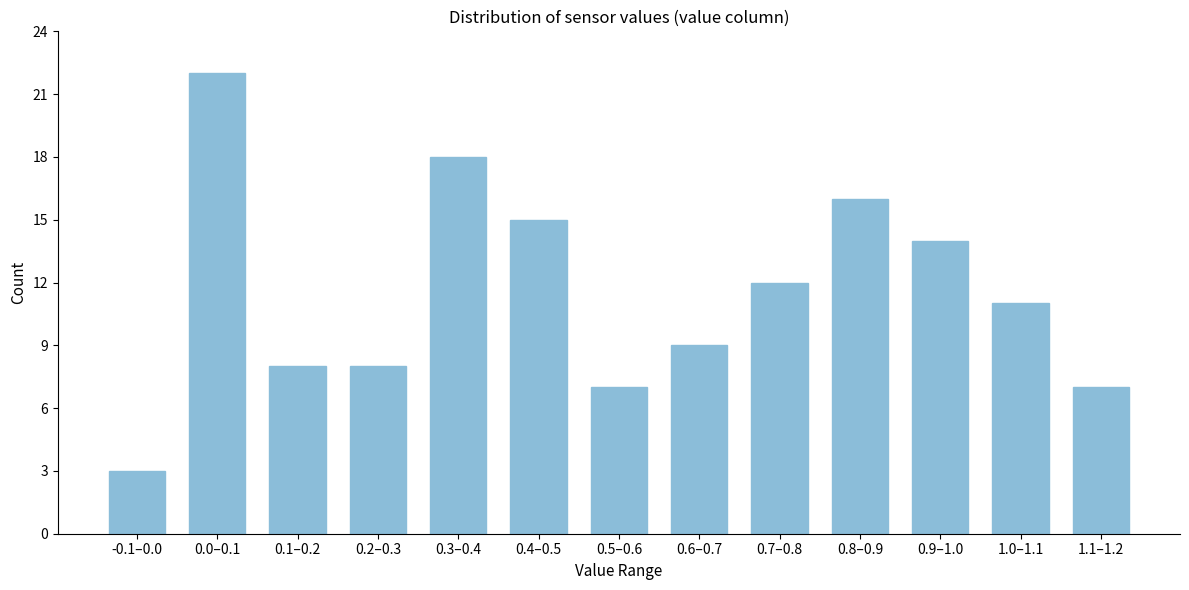

Reading right to left, transcribe all the data shown in this chart.

7	11	14	16	12	9	7	15	18	8	8	22	3